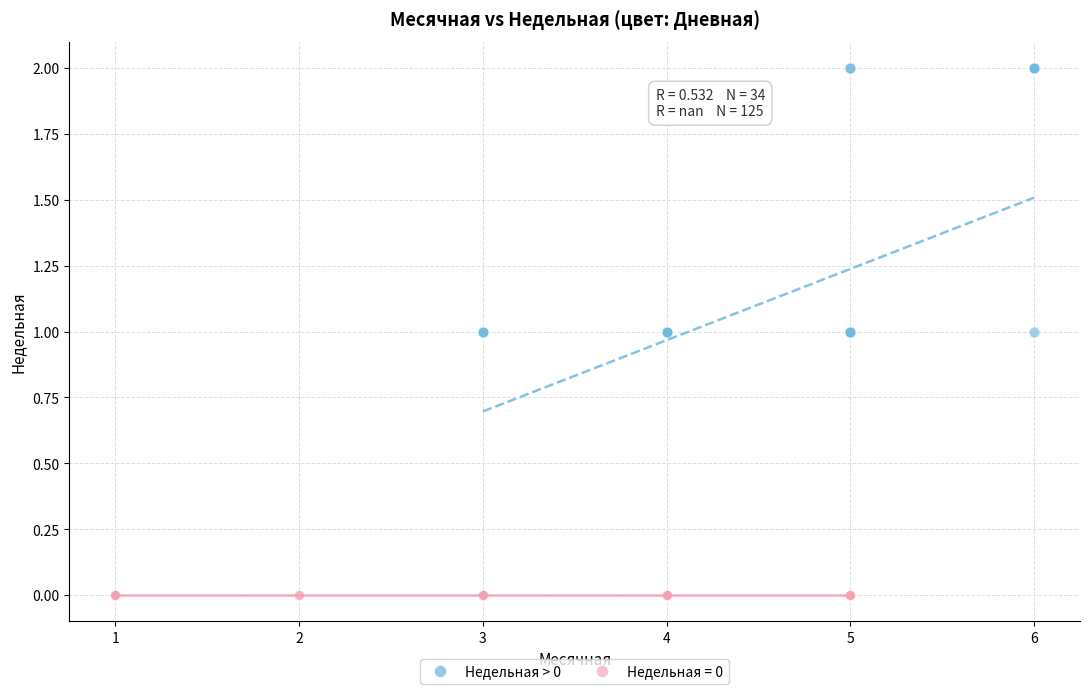

Which series reaches the maximum Y coordinate?

Недельная > 0